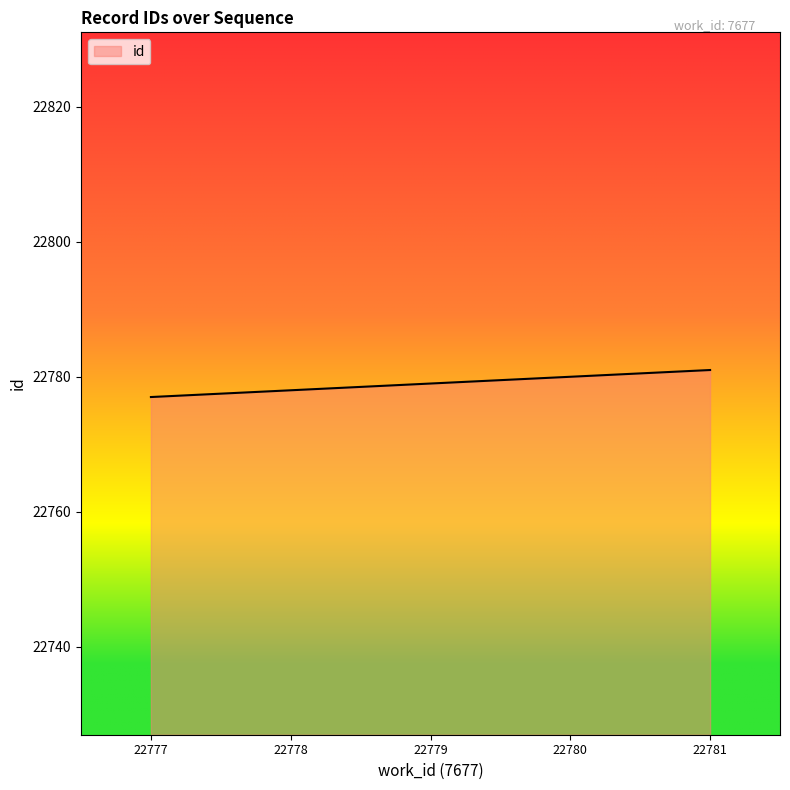

How many values are below 22779?

2